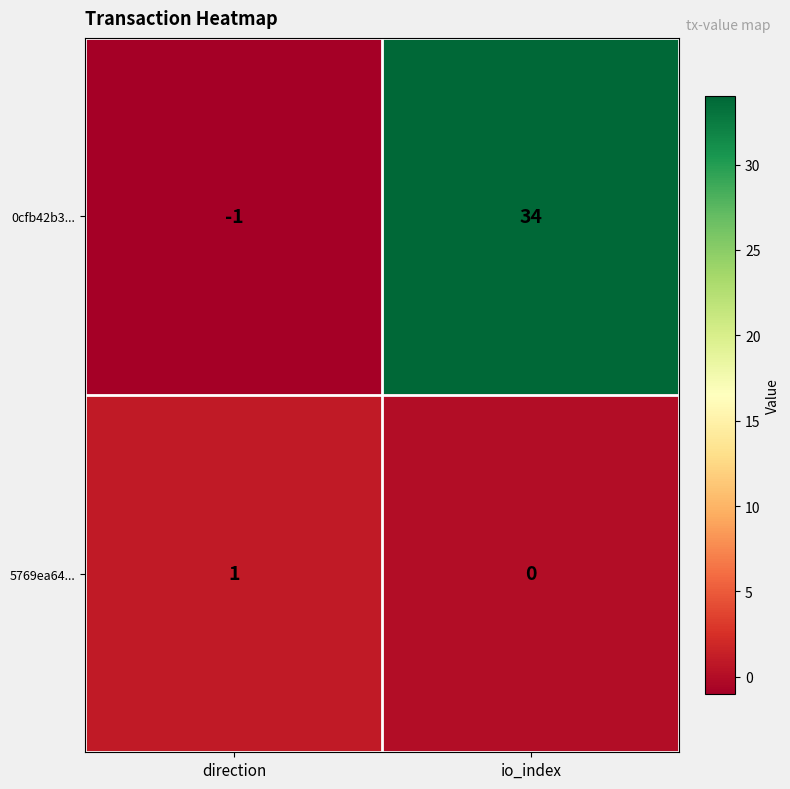

Between direction and io_index, which series saw the biggest shift?

0cfb42b3...